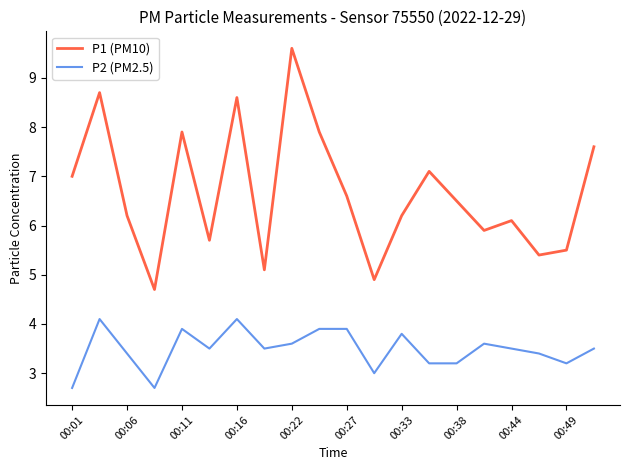

What is the difference between the maximum and minimum values in the P2 (PM2.5) series?

1.4